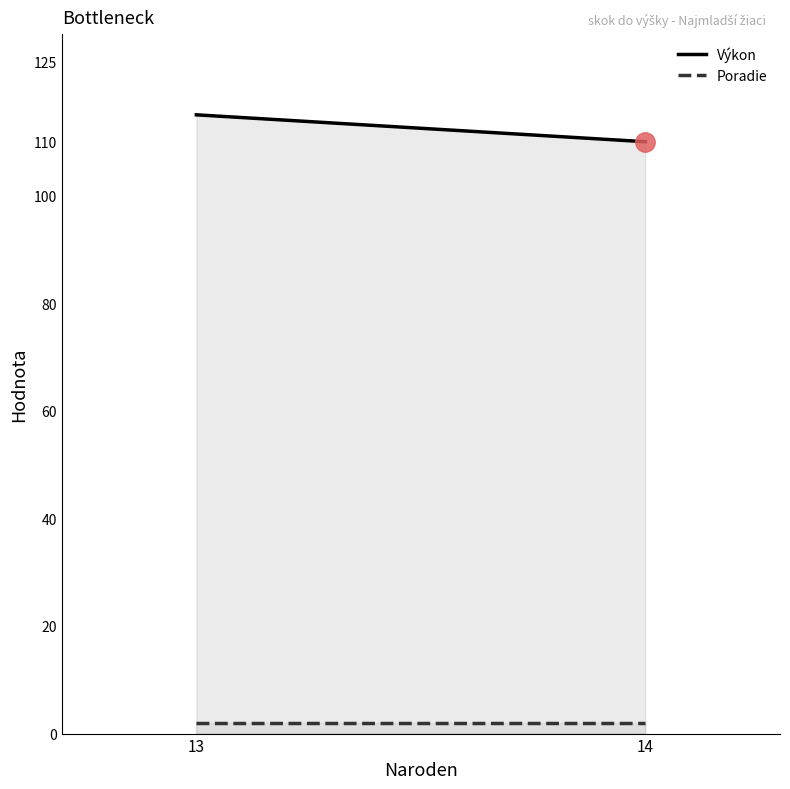

Which series changed the most between 13 and 14?

Výkon